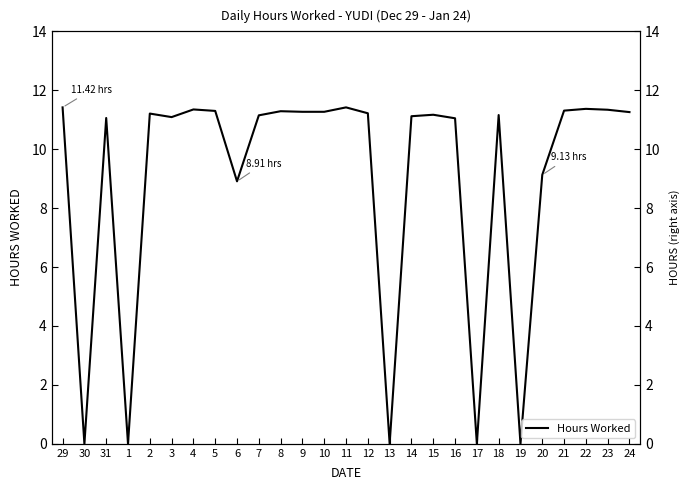

List the labels in order of value, largest first.

29, 11, 22, 4, 23, 21, 5, 8, 9, 10, 24, 12, 2, 15, 18, 7, 14, 3, 31, 16, 20, 6, 30, 1, 13, 17, 19